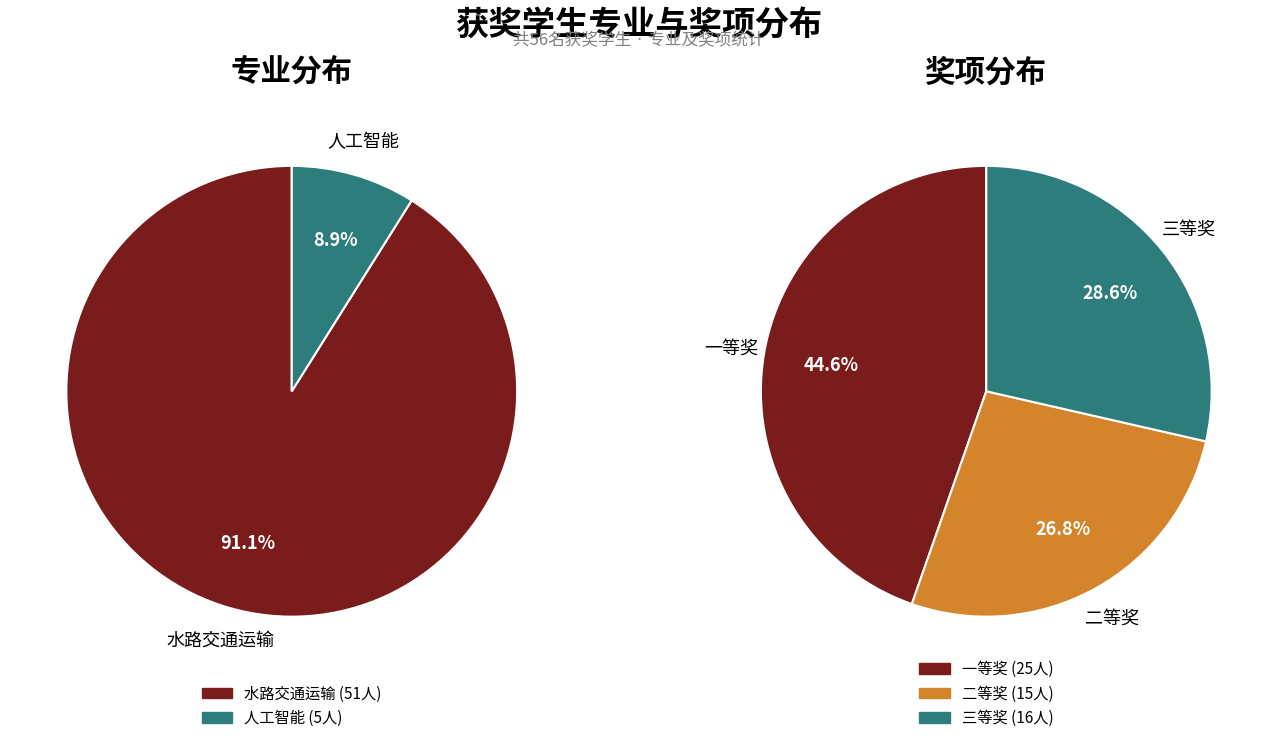

Which series changed the most between 水路交通运输 and 人工智能?

一等奖